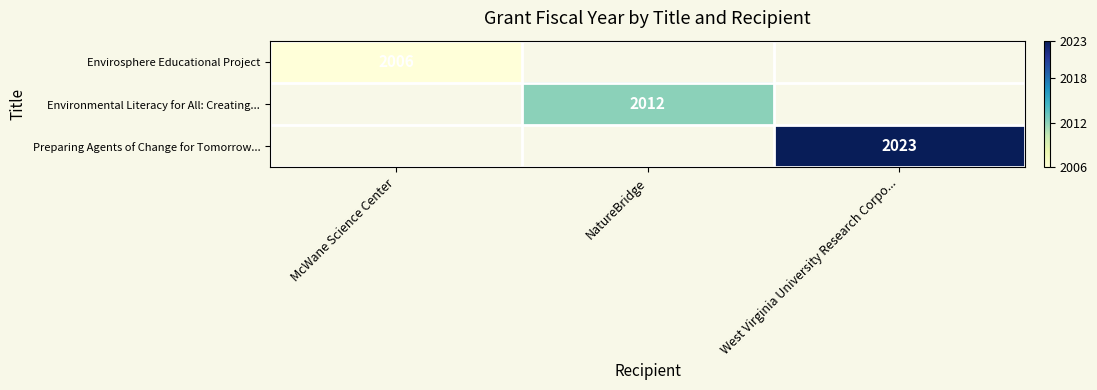

Count the number of data series in this chart.

3